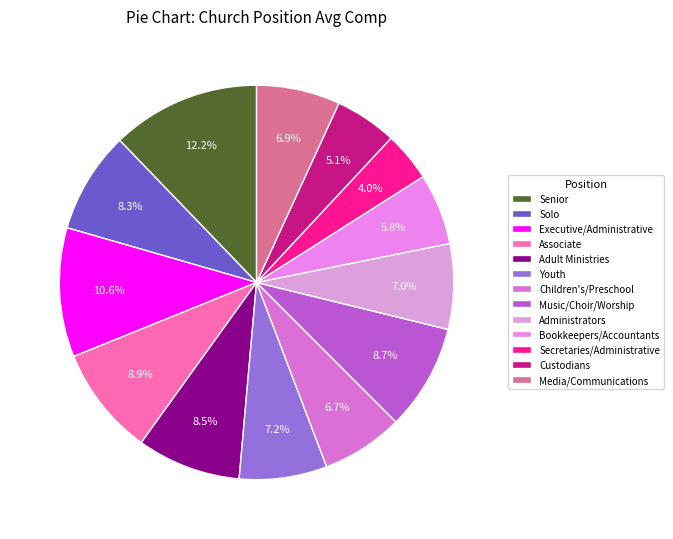

Which has a higher value, Solo or Bookkeepers/Accountants?

Solo